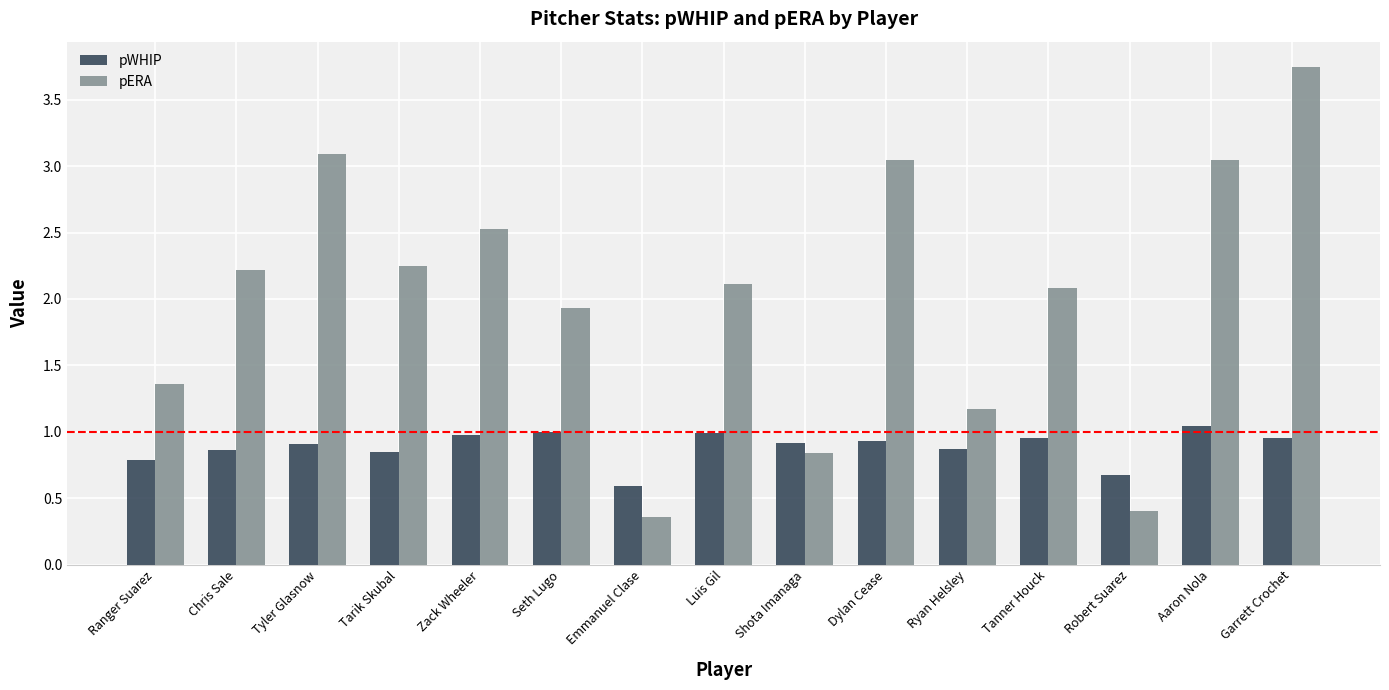

How many bars are there in each group?

2